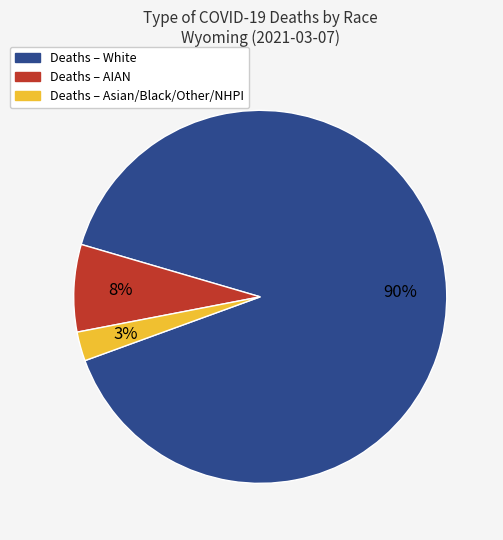

Is it true that Deaths – Asian/Black/Other/NHPI is 3% of the pie?

True